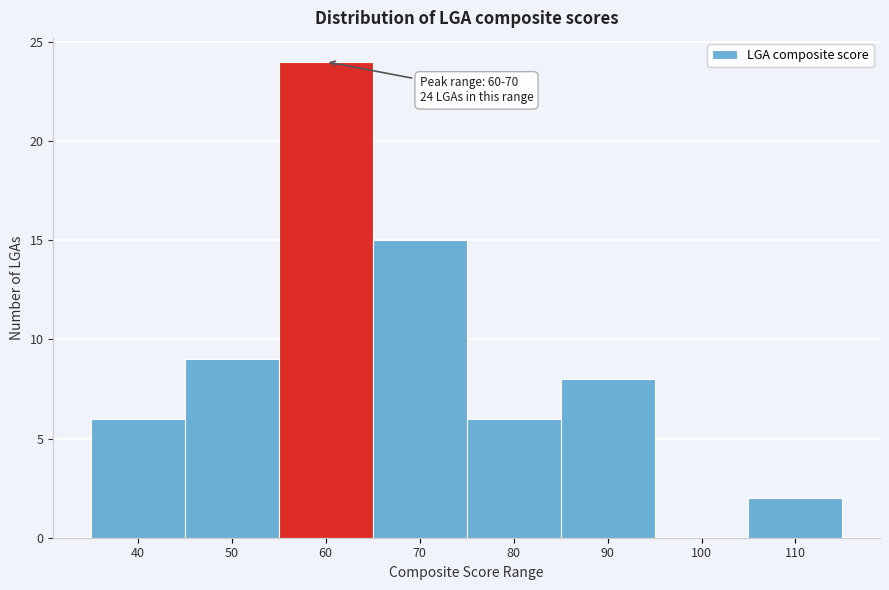

Reading right to left, what are all the values shown in this chart?

110=2	100=0	90=8	80=6	70=15	60=24	50=9	40=6